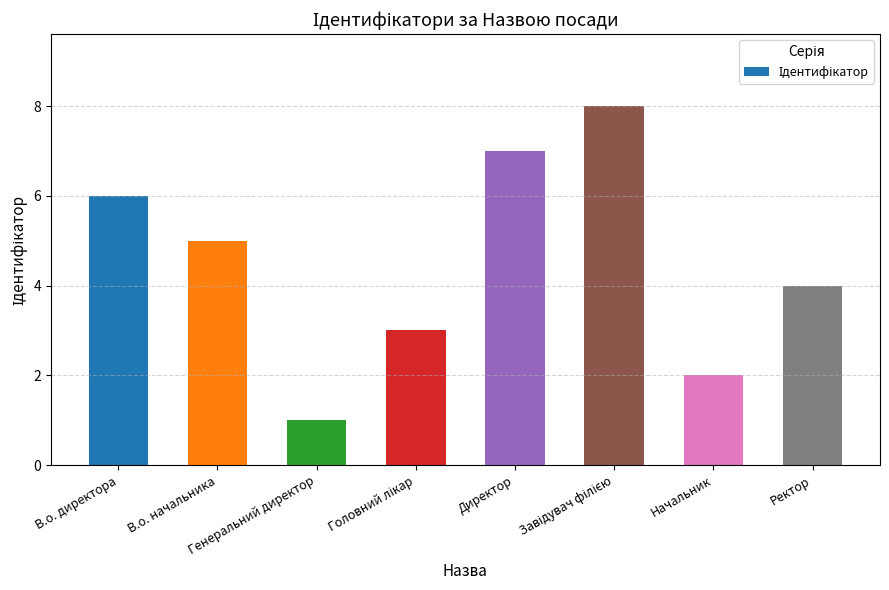

Reading right to left, list all the values displayed in this chart.

4	2	8	7	3	1	5	6